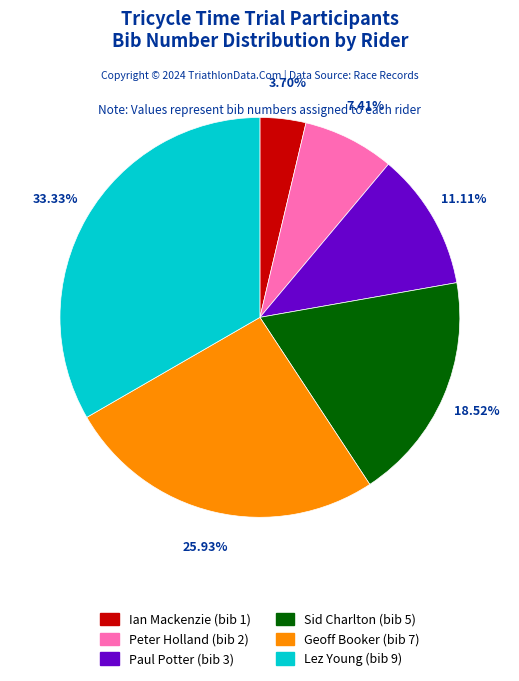

Between Paul Potter (bib 3) and Peter Holland (bib 2), which is larger?

Paul Potter (bib 3)